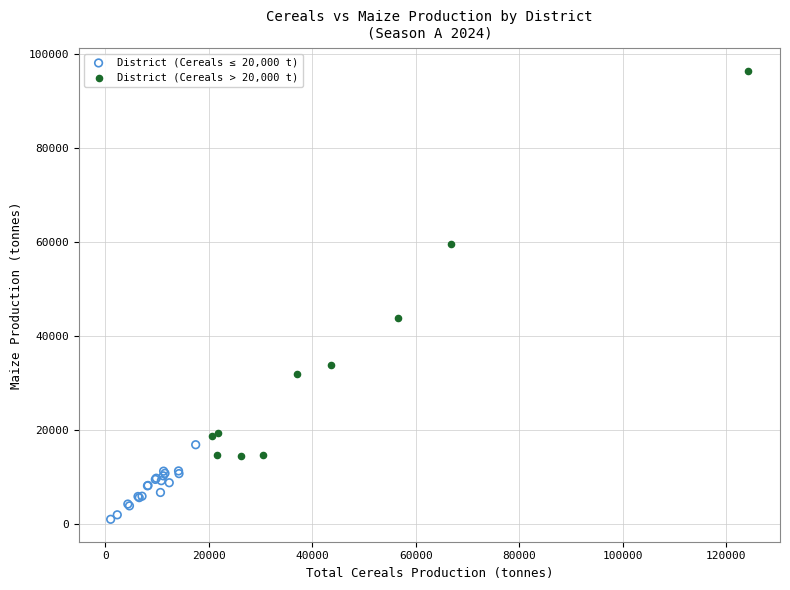

Which series reaches the minimum Y coordinate?

District (Cereals ≤ 20,000 t)